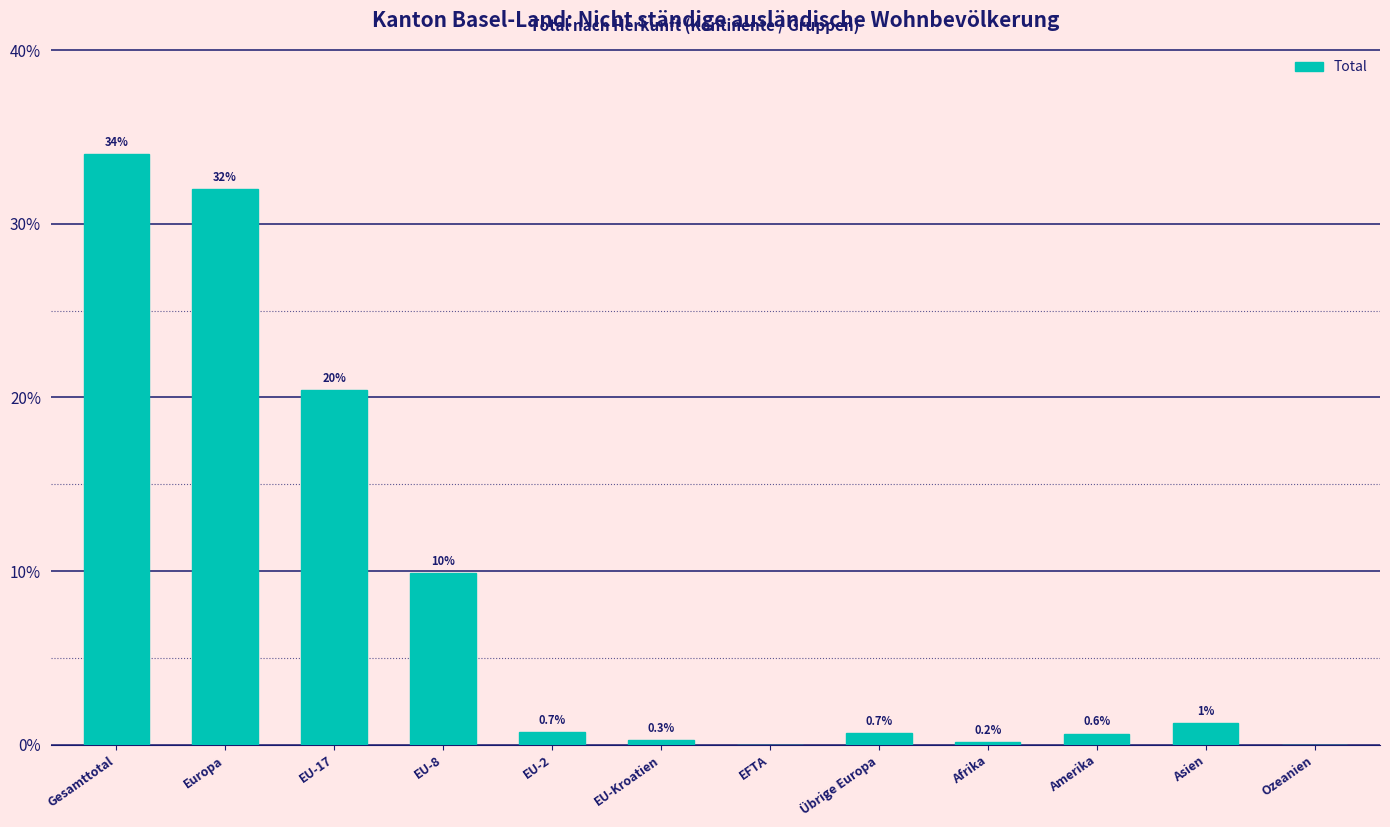

The chart shows a value of 12.8 at EFTA. True or false?

False